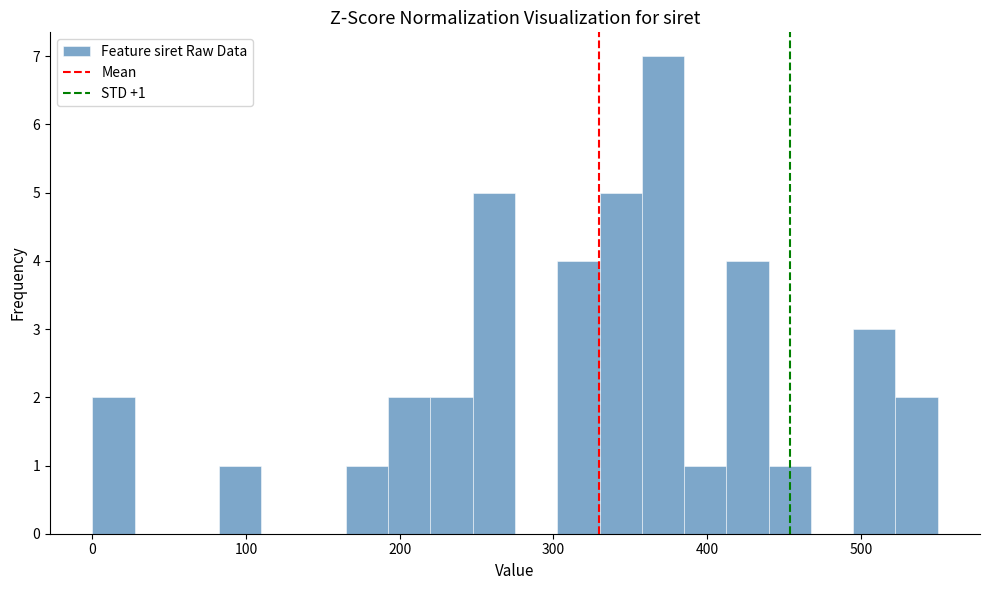

Read against the x-axis, roughly where is the centre of the tallest bar?

370